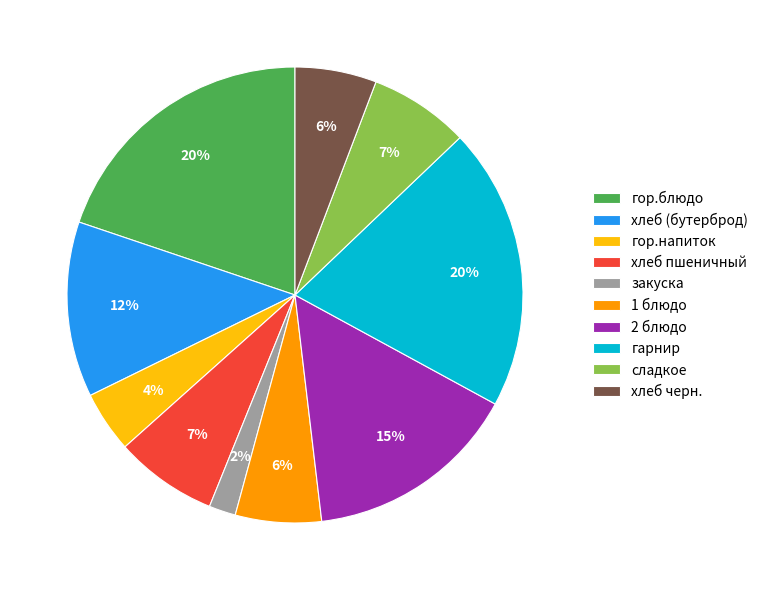

True or false: сладкое accounts for 21% of the total.

False